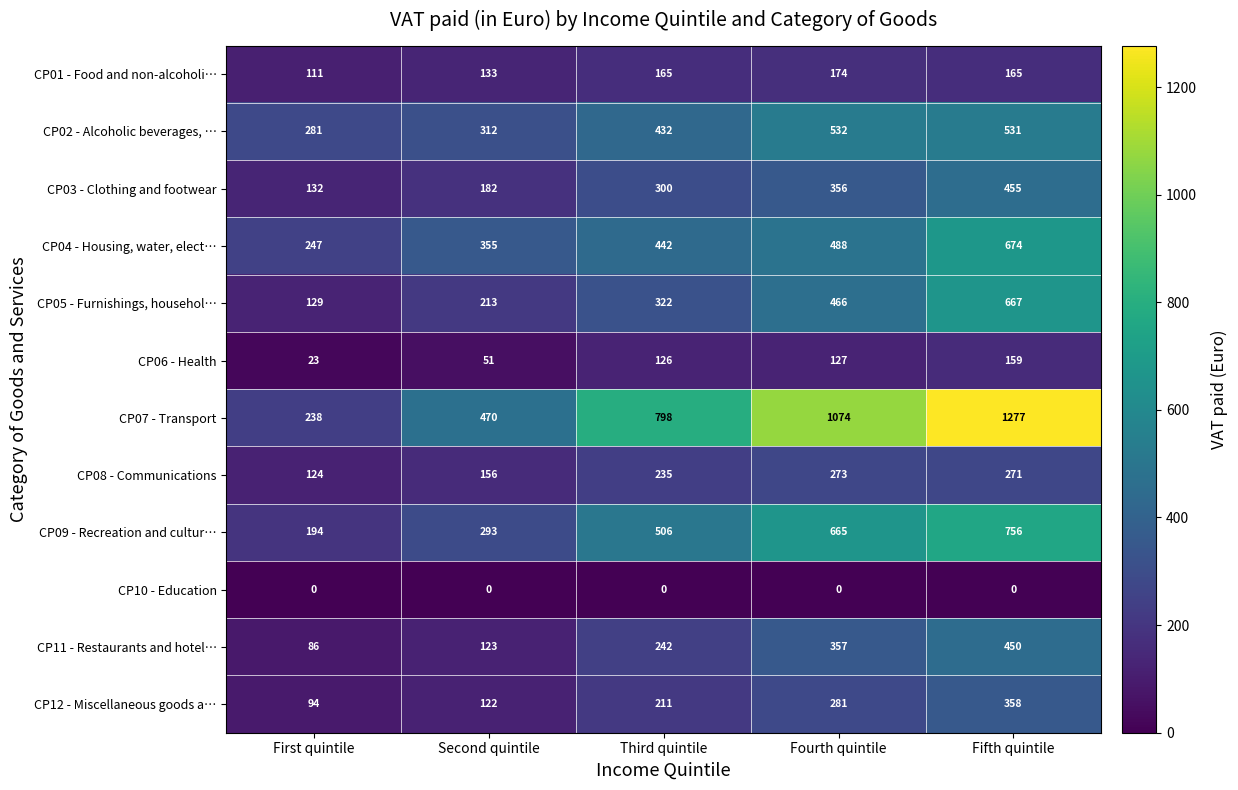

At which label does CP12 - Miscellaneous goods a… reach its minimum?

First quintile